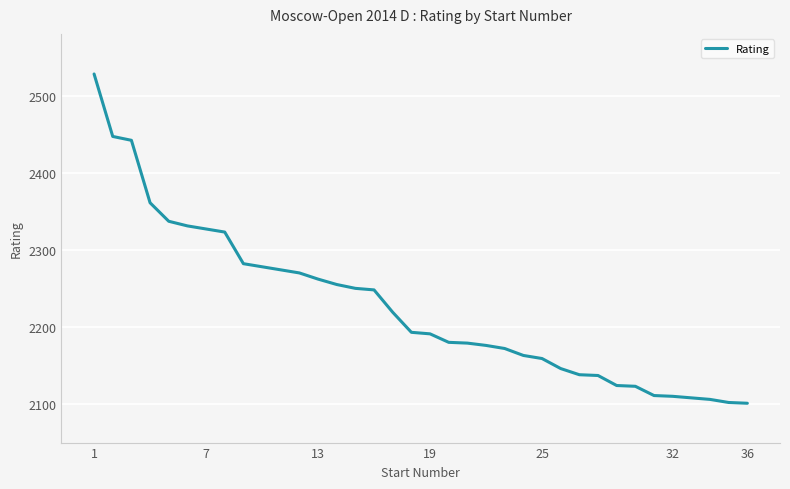

What is the minimum value shown in the chart?

2101